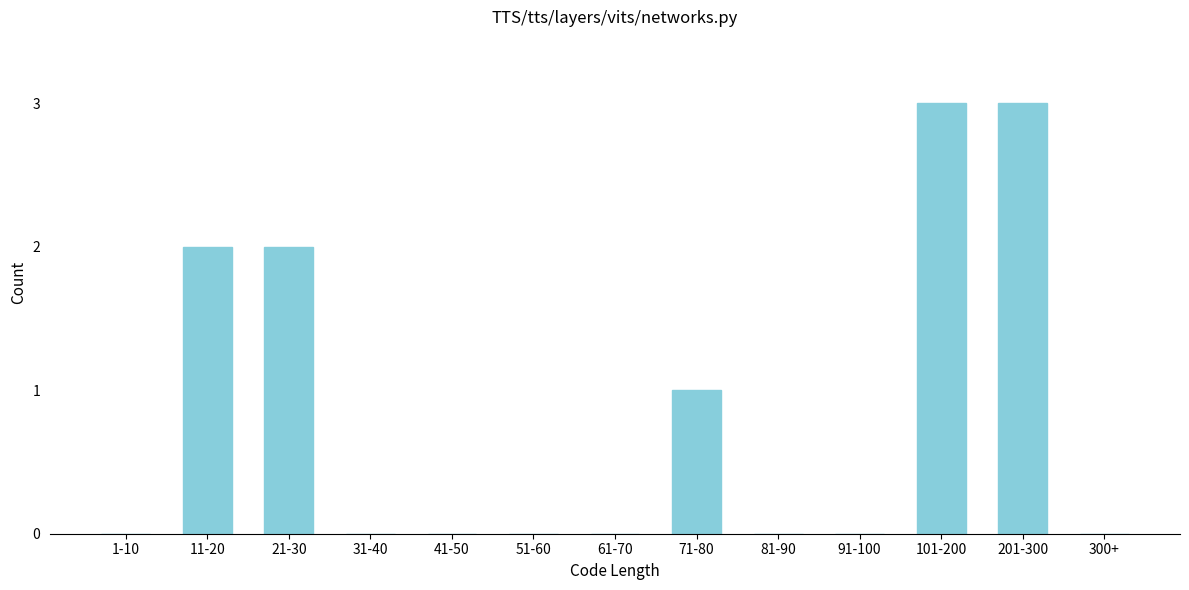

Reading left to right, list all the values displayed in this chart.

1-10=0	11-20=2	21-30=2	31-40=0	41-50=0	51-60=0	61-70=0	71-80=1	81-90=0	91-100=0	101-200=3	201-300=3	300+=0